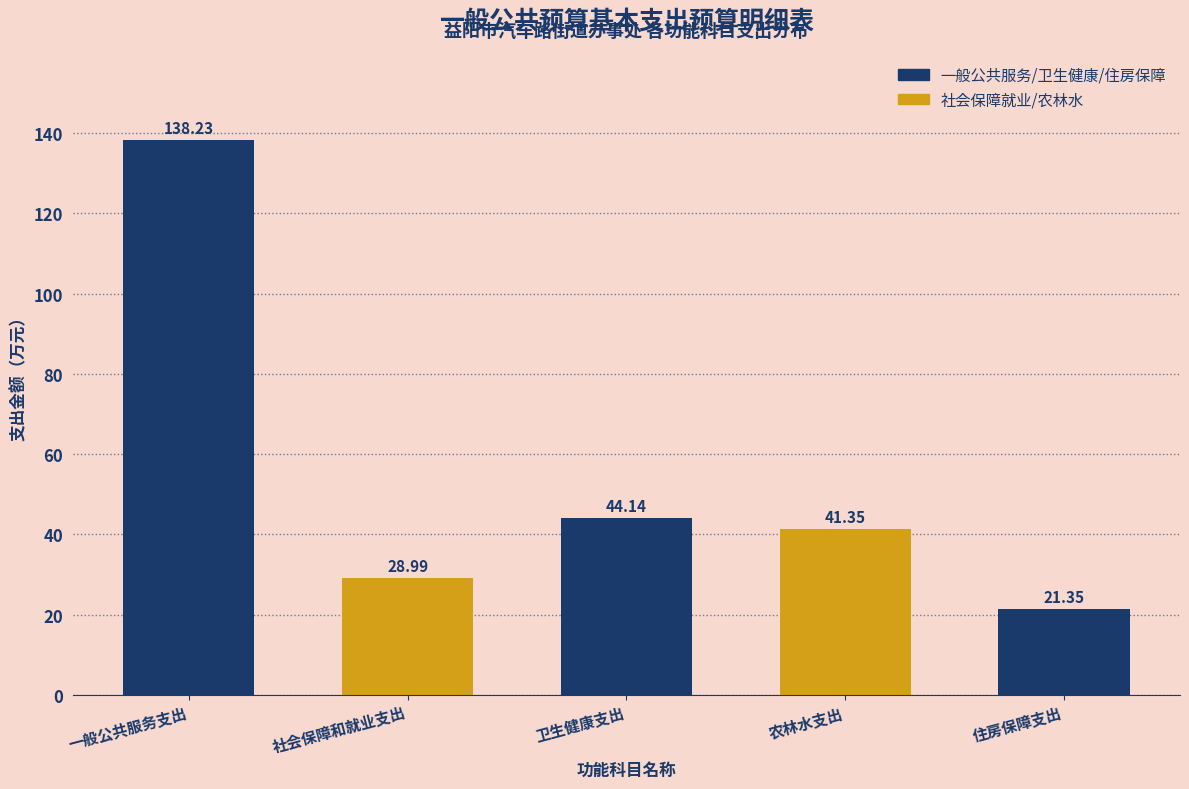

List the labels in order of value, largest first.

一般公共服务支出, 卫生健康支出, 农林水支出, 社会保障和就业支出, 住房保障支出